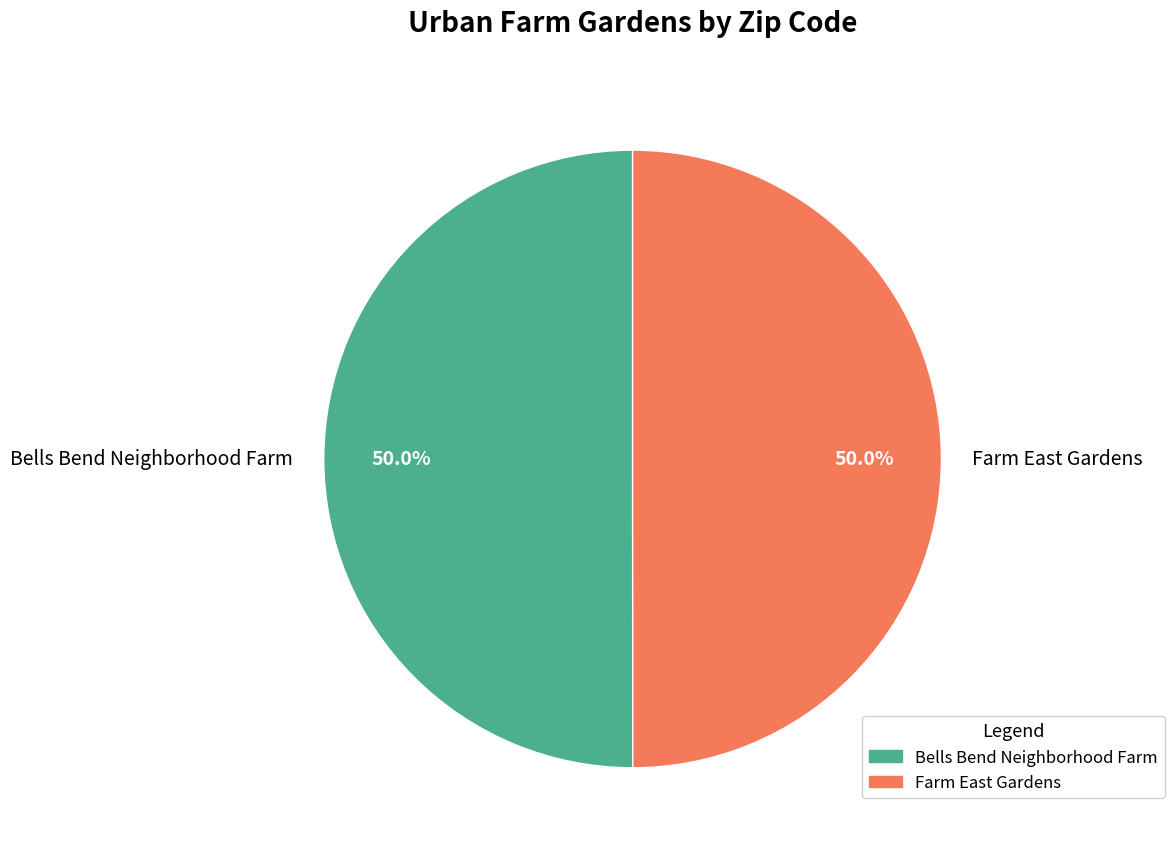

What percentage is NOT represented by Bells Bend Neighborhood Farm?

50.0%